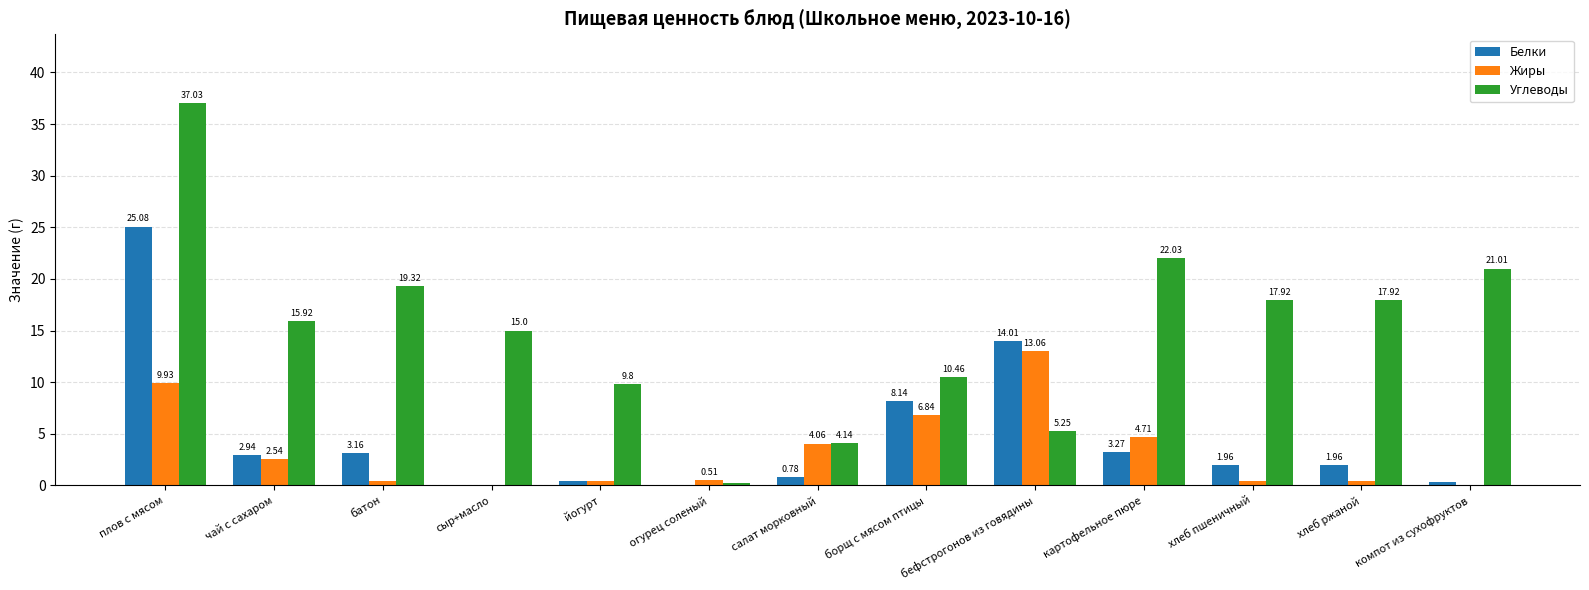

Is the value of Жиры at салат морковный greater than the value of Углеводы at батон?

No